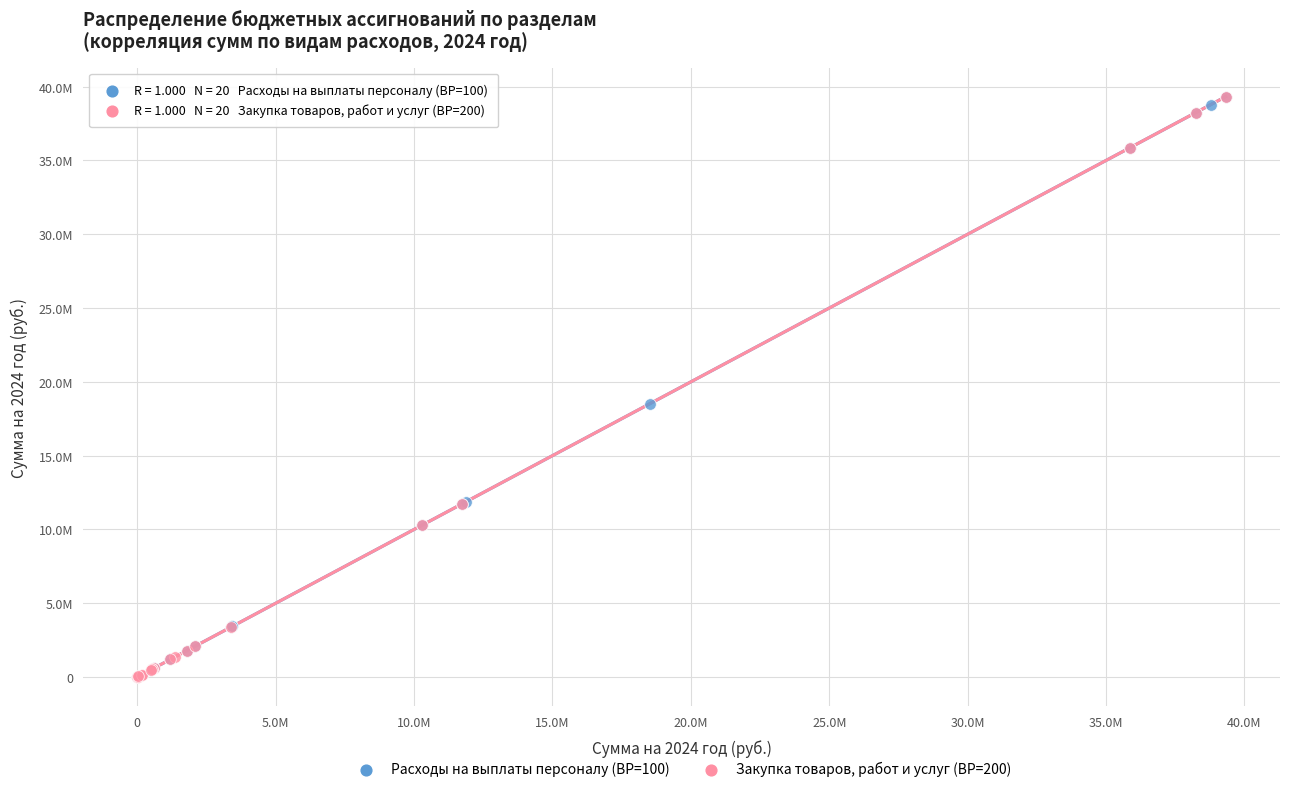

What are all the series names shown in the legend?

Расходы на выплаты персоналу (ВР=100), Закупка товаров, работ и услуг (ВР=200)